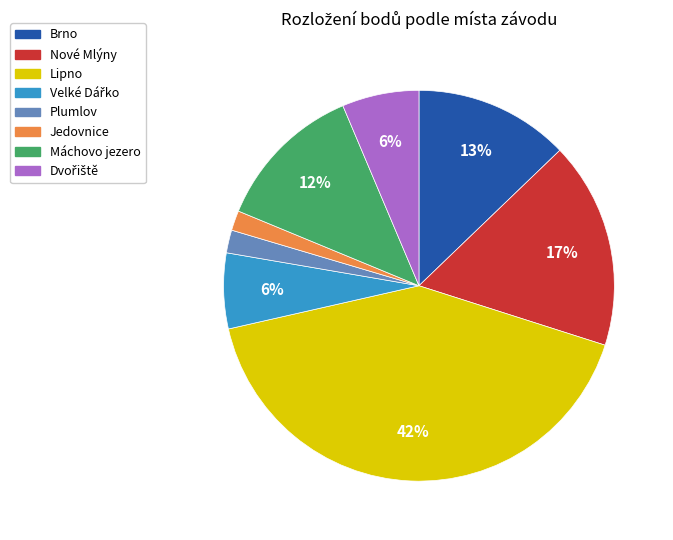

The Plumlov slice represents 15% of the pie. True or false?

False